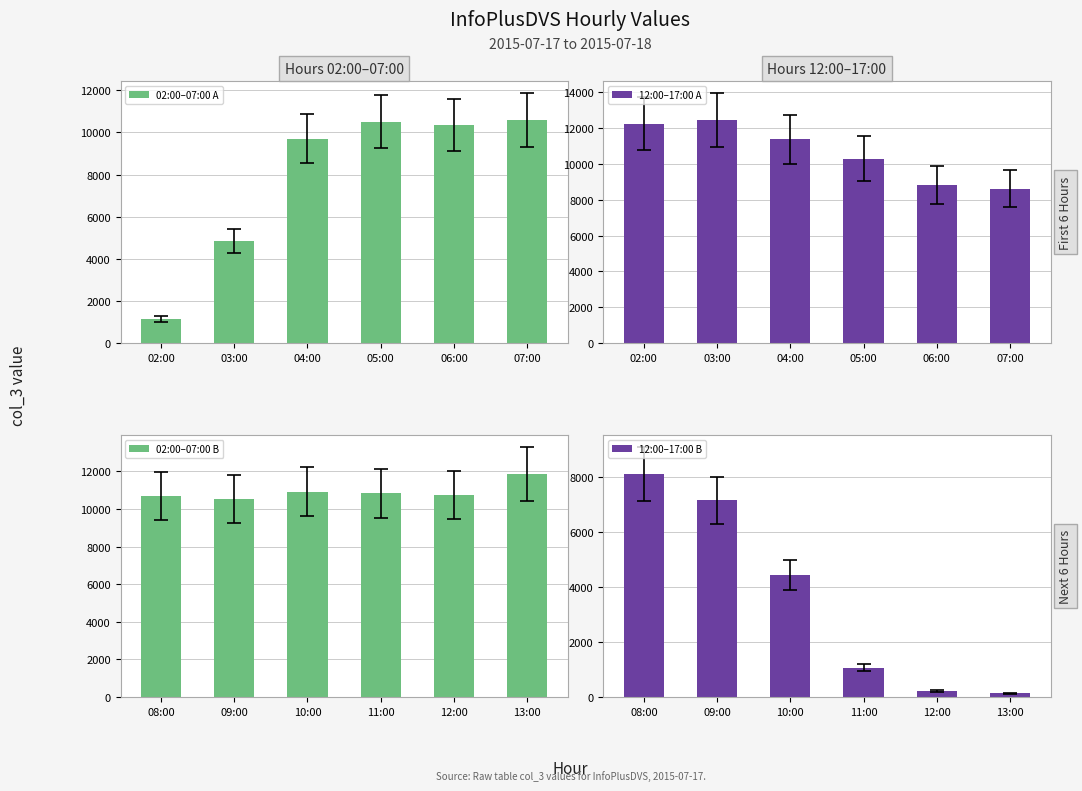

What is the smallest value displayed?

138